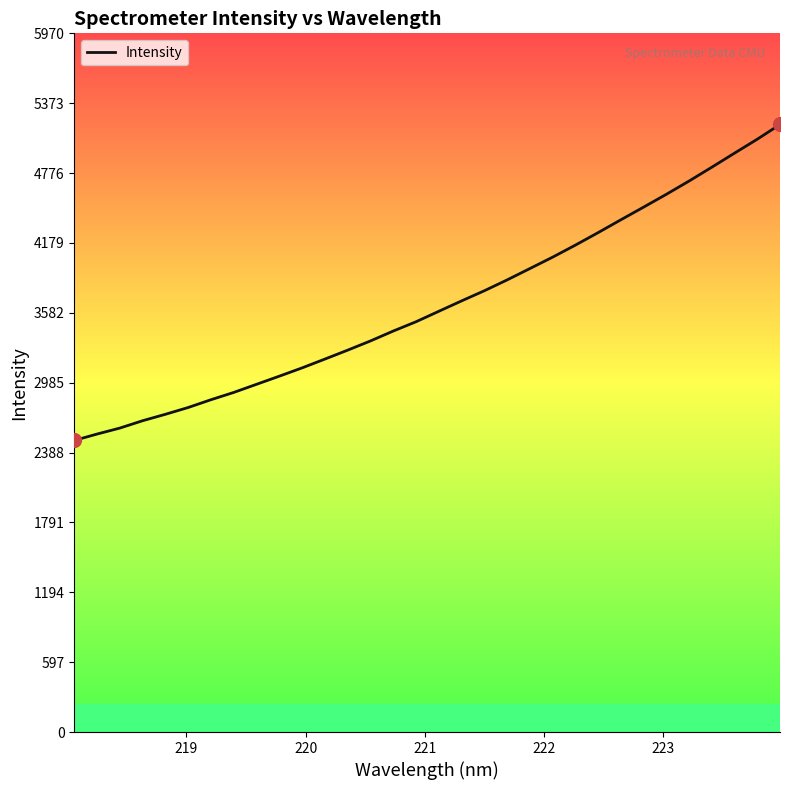

What is the smallest value displayed?

2491.5